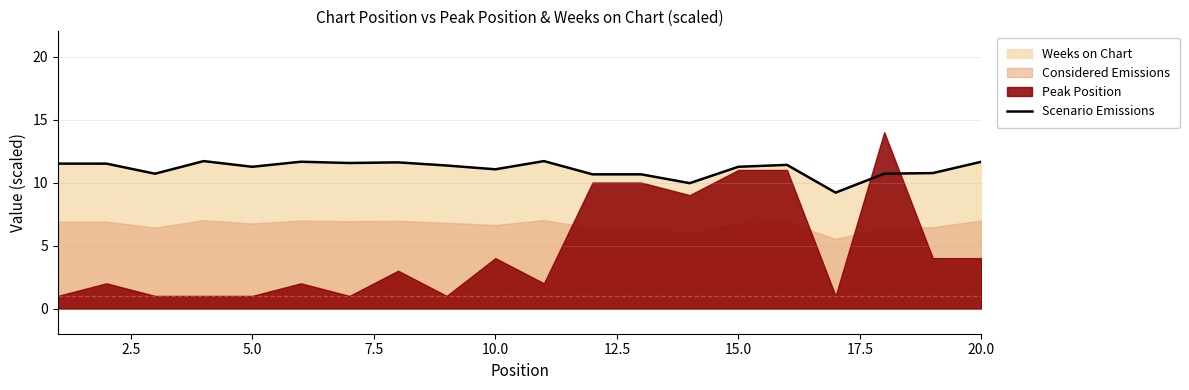

What is the difference between the maximum and second lowest values?

1.8